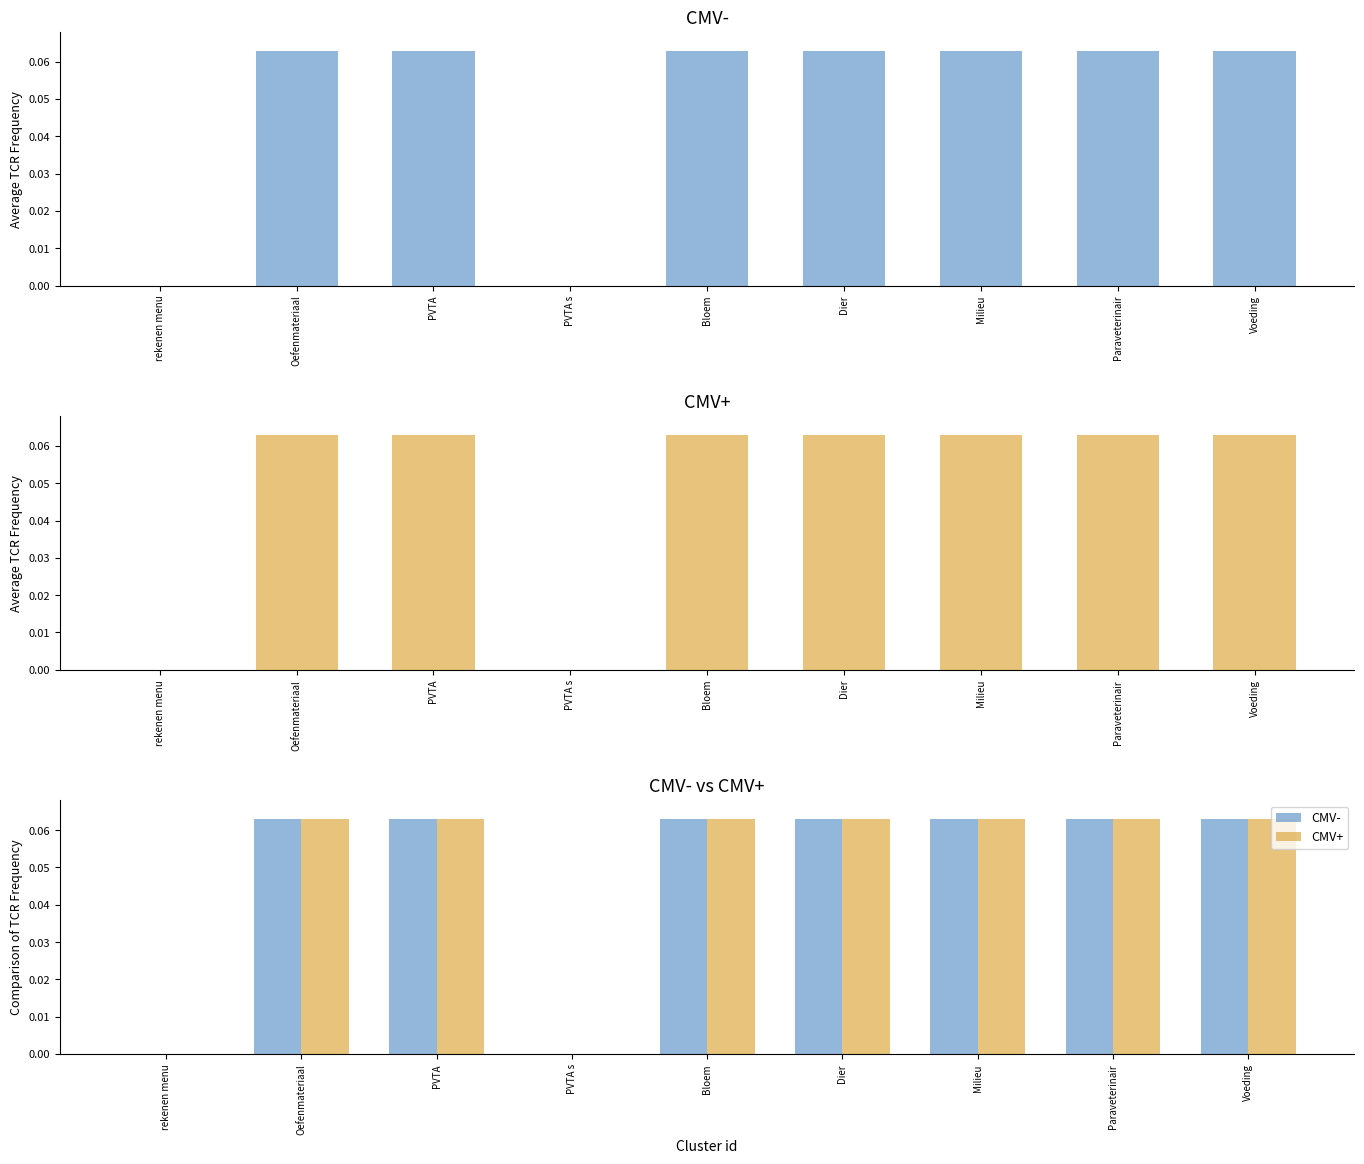

Which series changed the most between rekenen menu and Paraveterinair?

CMV-